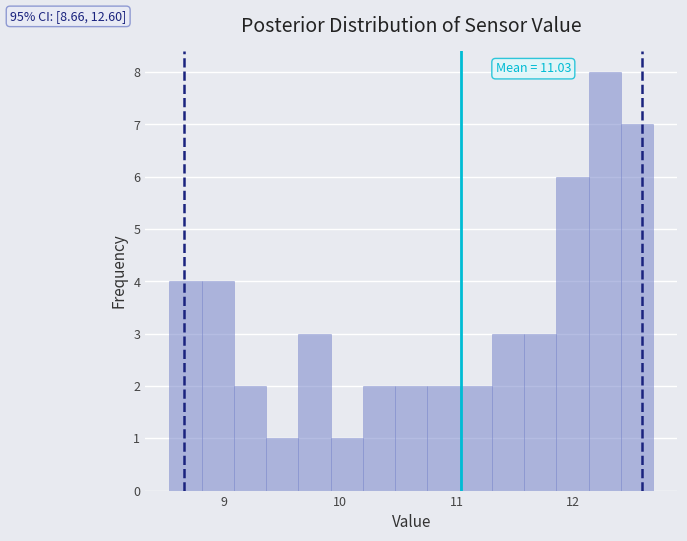

Read against the x-axis, roughly where is the centre of the tallest bar?

12.3